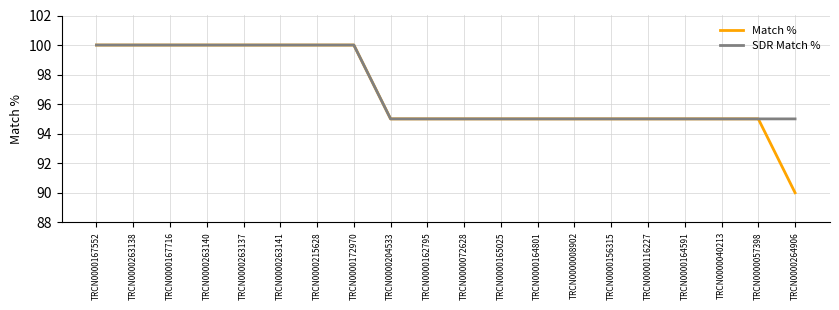

Reading left to right, extract all data points from this chart.

Match %: TRCN0000167552=100	TRCN0000263138=100	TRCN0000167716=100	TRCN0000263140=100	TRCN0000263137=100	TRCN0000263141=100	TRCN0000215628=100	TRCN0000172970=100	TRCN0000204533=95	TRCN0000162795=95	TRCN0000072628=95	TRCN0000165025=95	TRCN0000164801=95	TRCN0000008902=95	TRCN0000156315=95	TRCN0000116227=95	TRCN0000164591=95	TRCN0000040213=95	TRCN0000057398=95	TRCN0000264906=90
SDR Match %: TRCN0000167552=100	TRCN0000263138=100	TRCN0000167716=100	TRCN0000263140=100	TRCN0000263137=100	TRCN0000263141=100	TRCN0000215628=100	TRCN0000172970=100	TRCN0000204533=95	TRCN0000162795=95	TRCN0000072628=95	TRCN0000165025=95	TRCN0000164801=95	TRCN0000008902=95	TRCN0000156315=95	TRCN0000116227=95	TRCN0000164591=95	TRCN0000040213=95	TRCN0000057398=95	TRCN0000264906=95